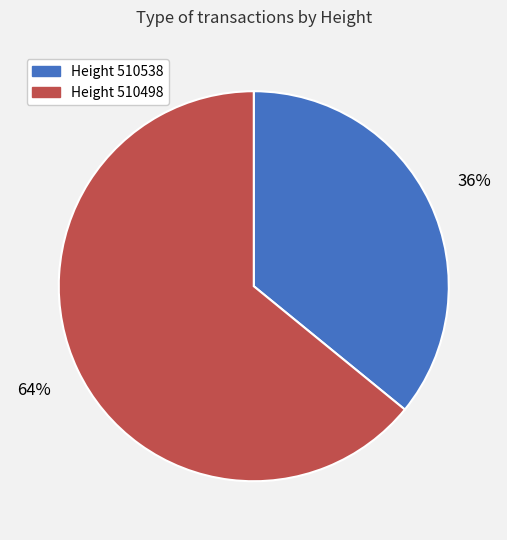

Is there any slice that represents more than half of the pie?

Yes